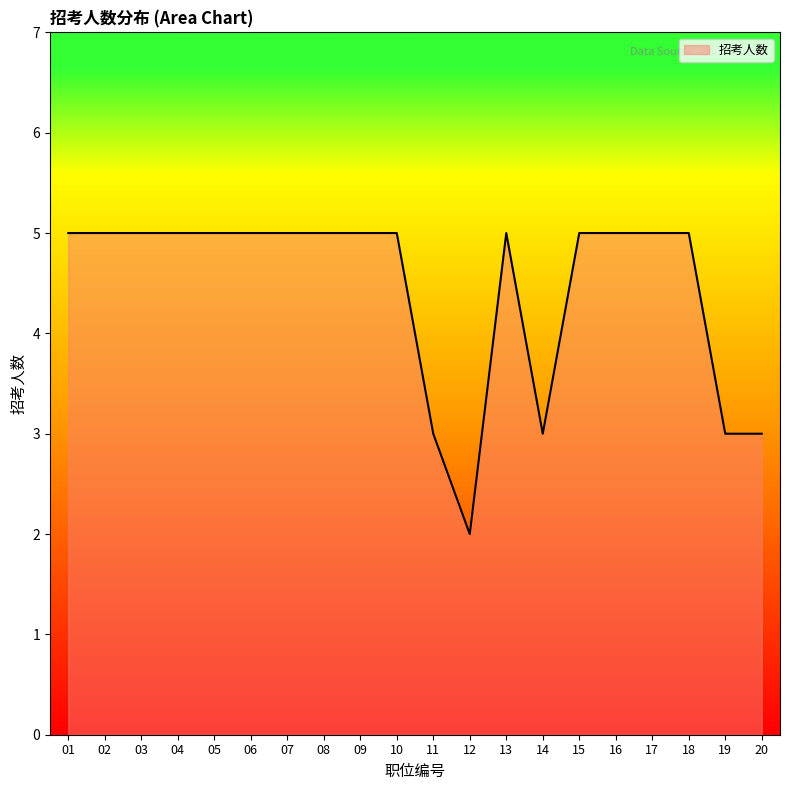

Reading left to right, list all the values displayed in this chart.

01=5	02=5	03=5	04=5	05=5	06=5	07=5	08=5	09=5	10=5	11=3	12=2	13=5	14=3	15=5	16=5	17=5	18=5	19=3	20=3